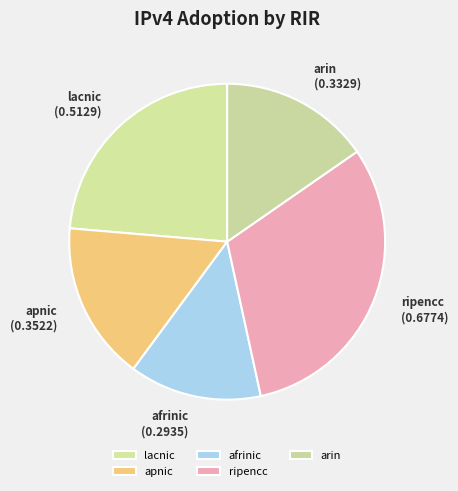

True or false: lacnic accounts for 34% of the total.

False